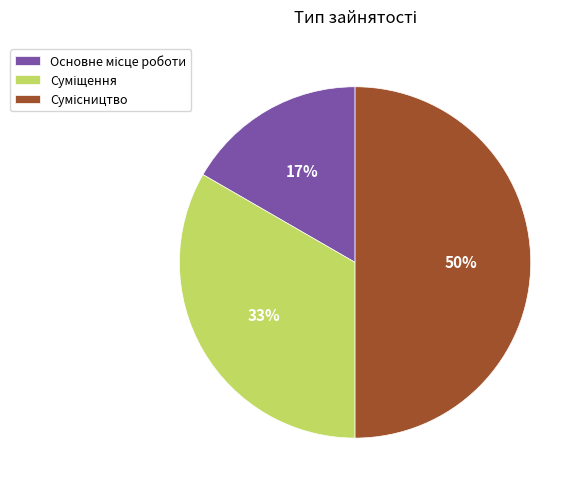

To the nearest percent, what is the average slice percentage?

33%